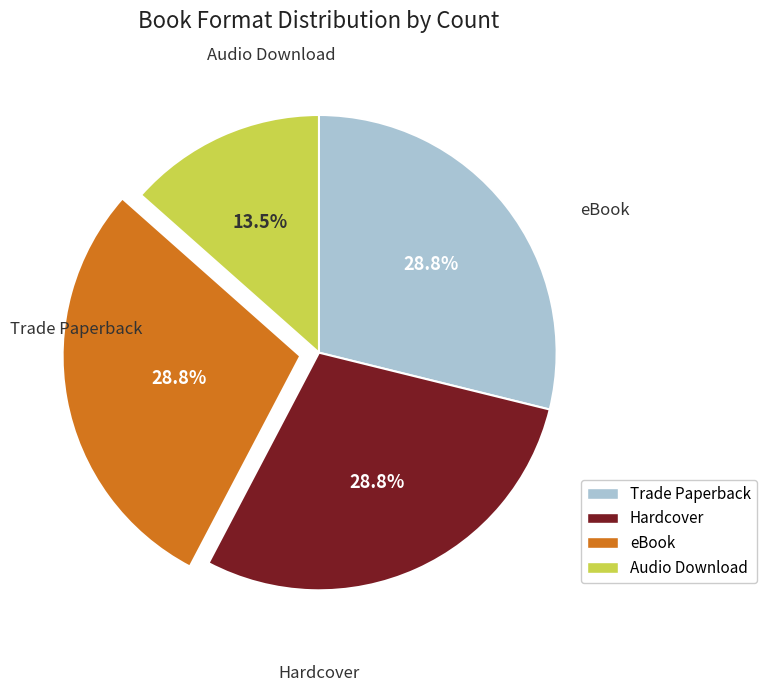

To the nearest percent, what is the difference between the Audio Download and Trade Paperback slice percentages?

15%